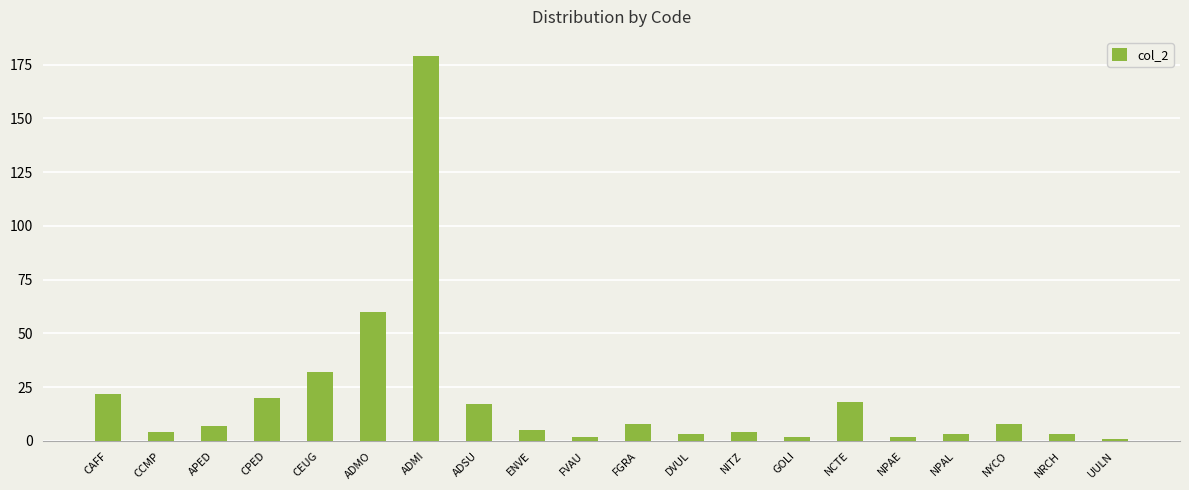

What is the sum of the values at CEUG and UULN?

33